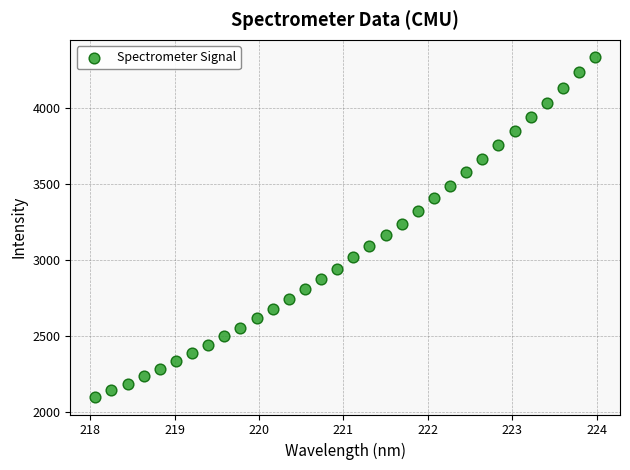

What is the range of X values (max minus min)?

5.9